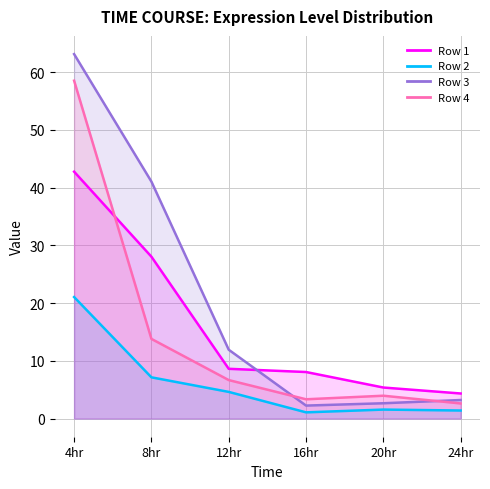

Which series changed the most between 4hr and 12hr?

Row 4